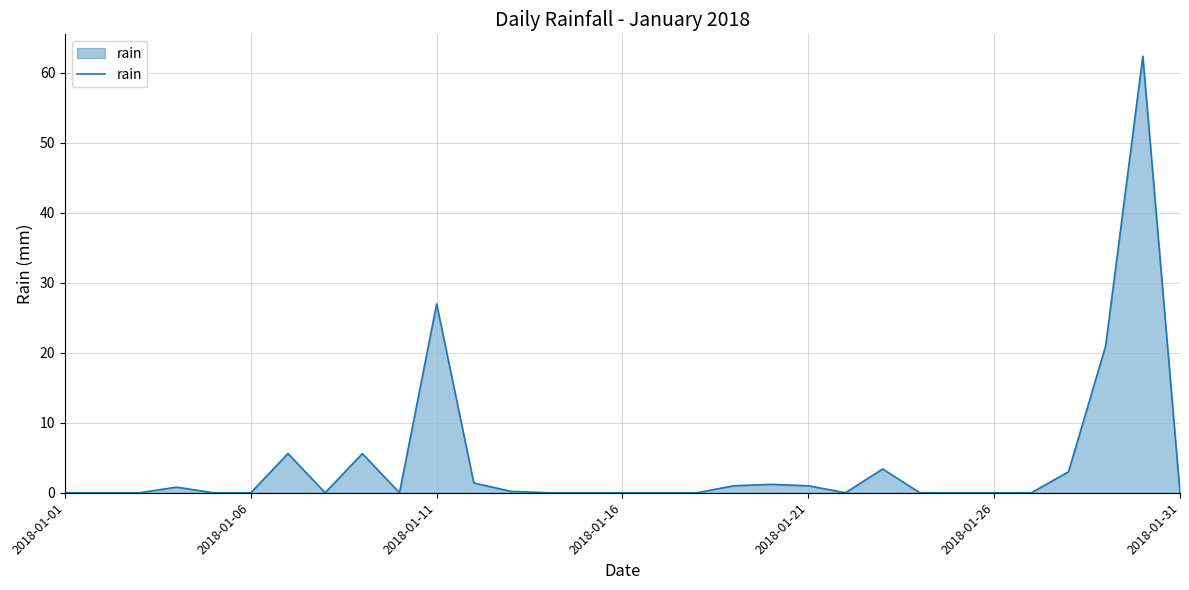

What is the greatest value displayed?

62.4